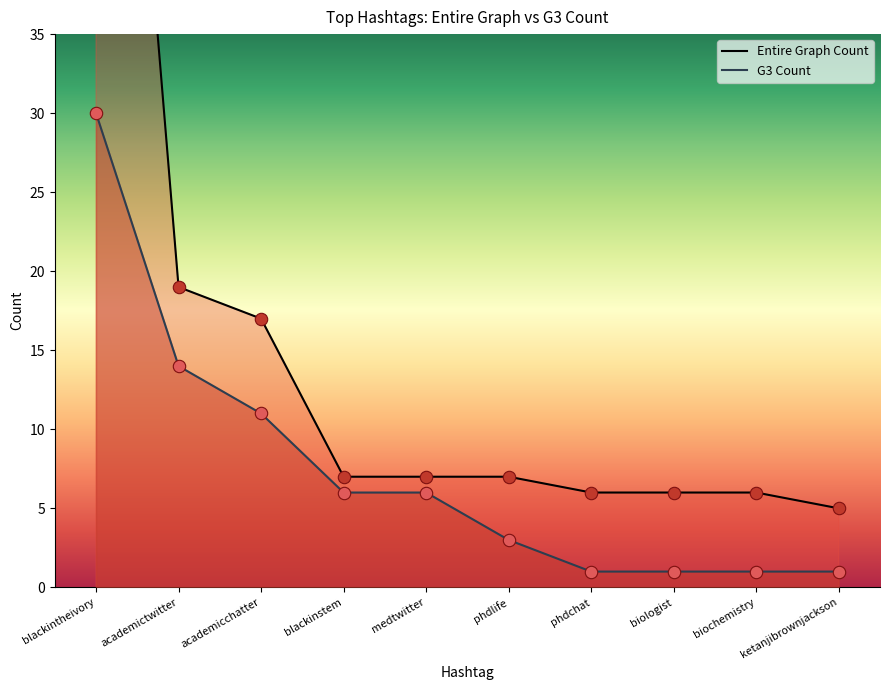

Which series contains the lowest Y value?

G3 Count